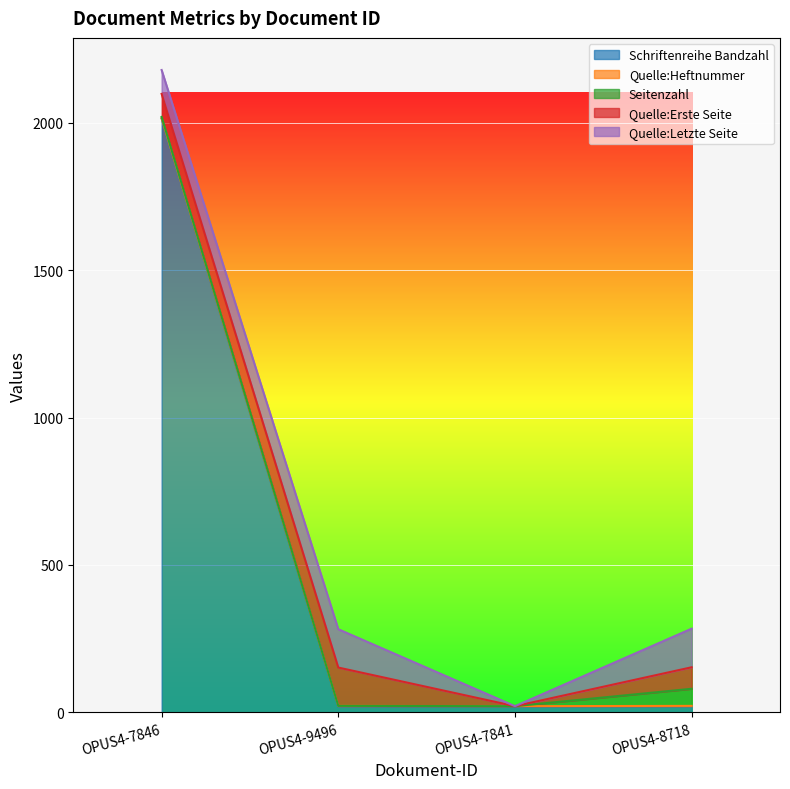

What position from the right is OPUS4-8718?

1